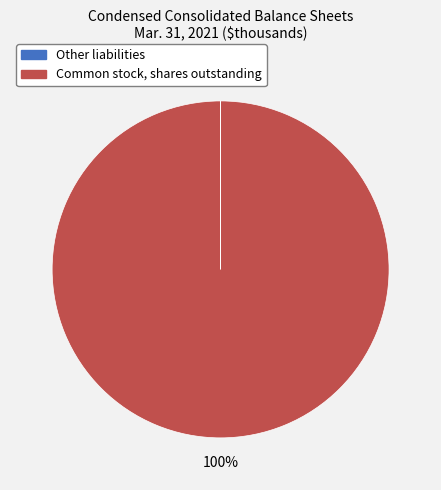

Which category accounts for the majority?

Common stock, shares outstanding